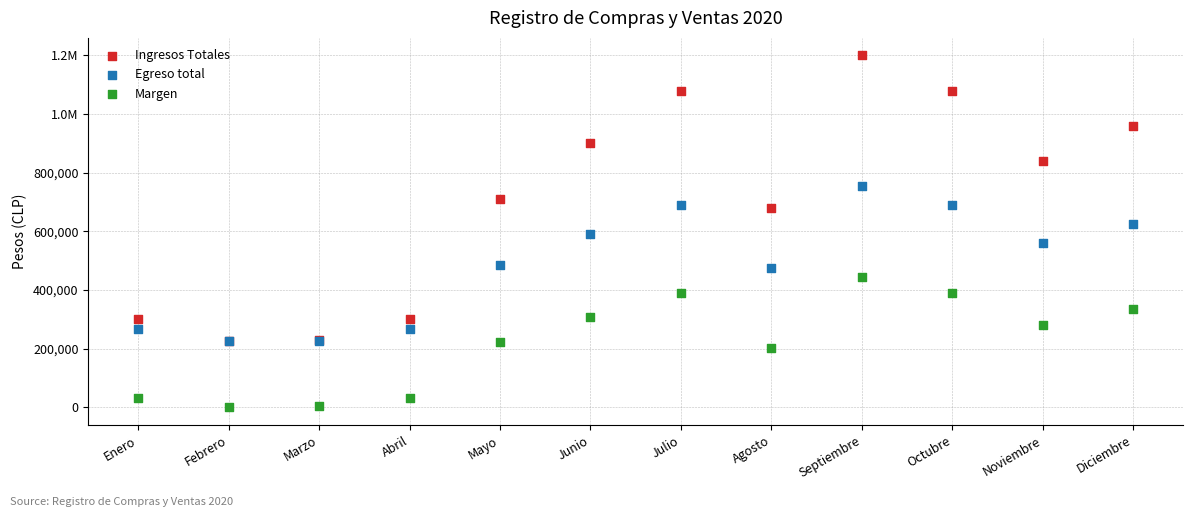

What are all the series names shown in the legend?

Ingresos Totales, Egreso total, Margen